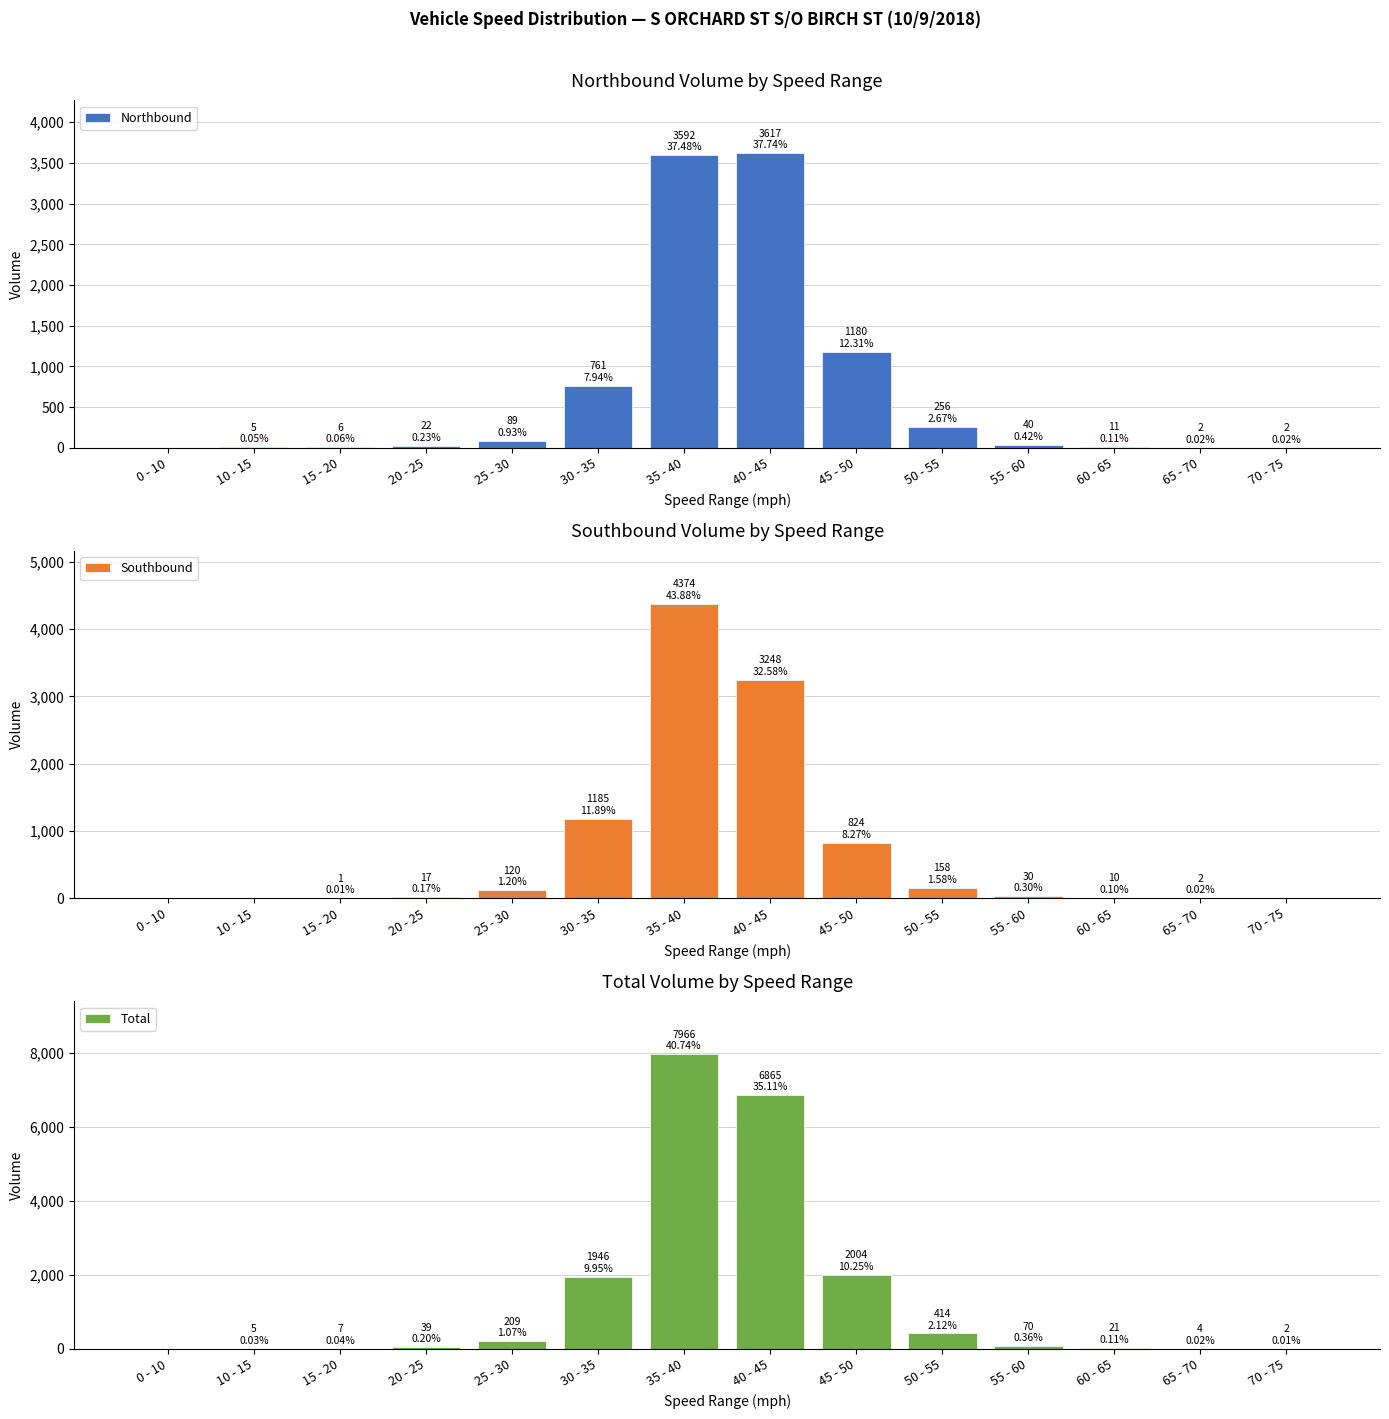

Rank the series at 25 - 30 from highest to lowest value.

Total, Southbound, Northbound